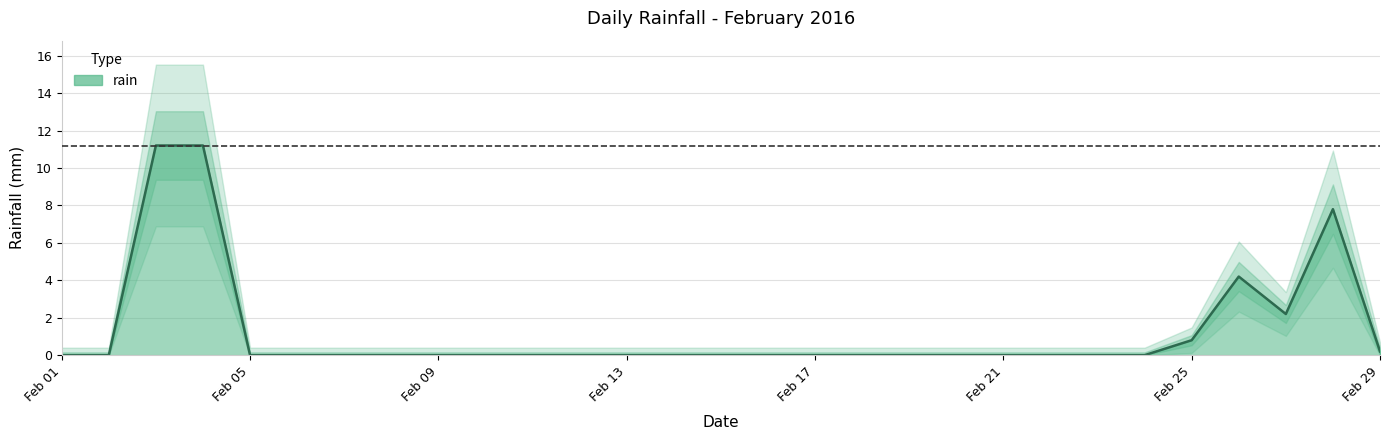

Which has a higher value, 2016-02-06 or 2016-02-27?

2016-02-27